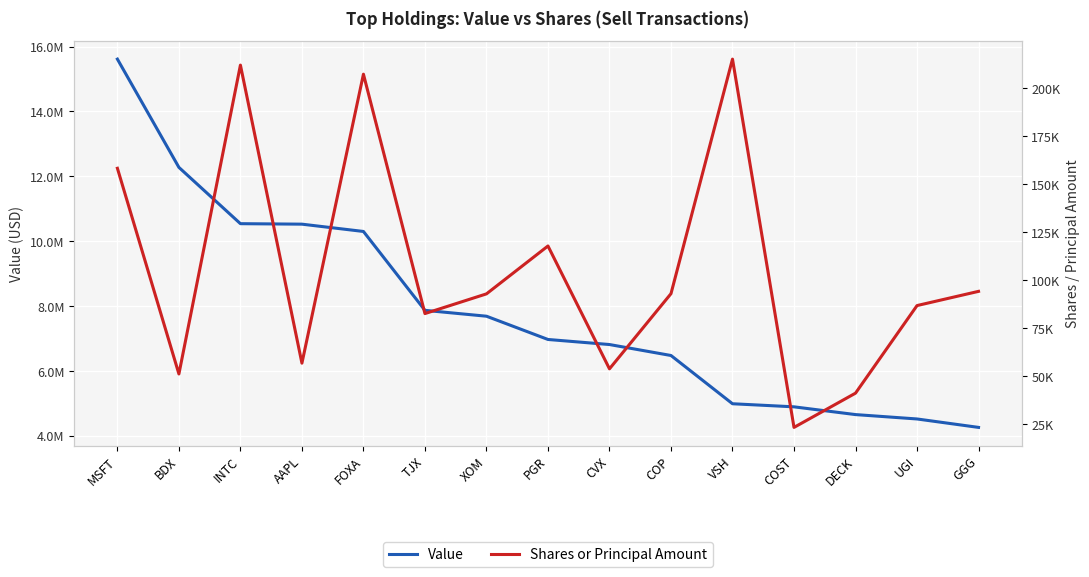

How many interior local valleys does the Shares or Principal Amount series have?

5